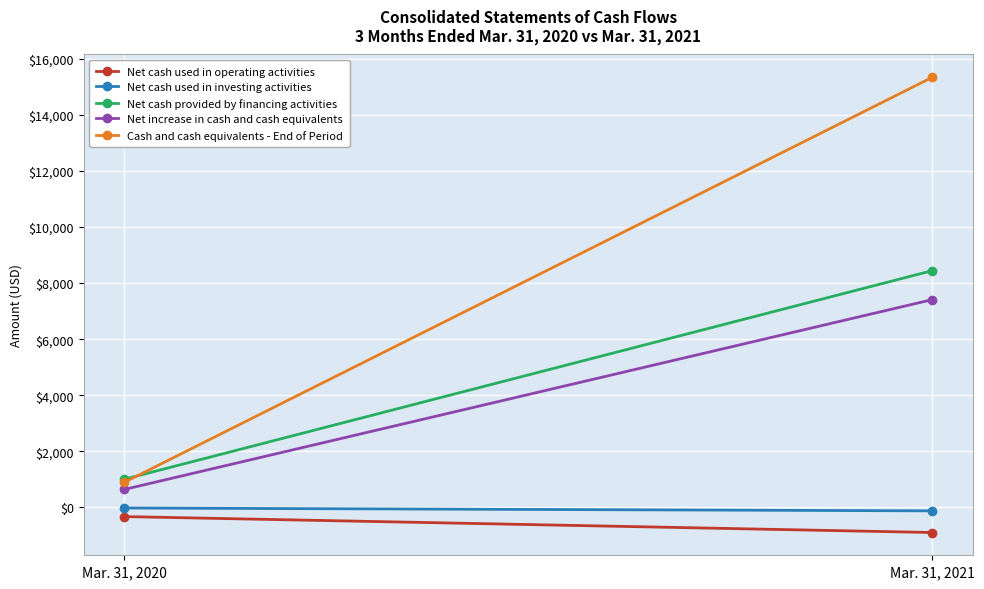

Count the number of categories in the chart.

2